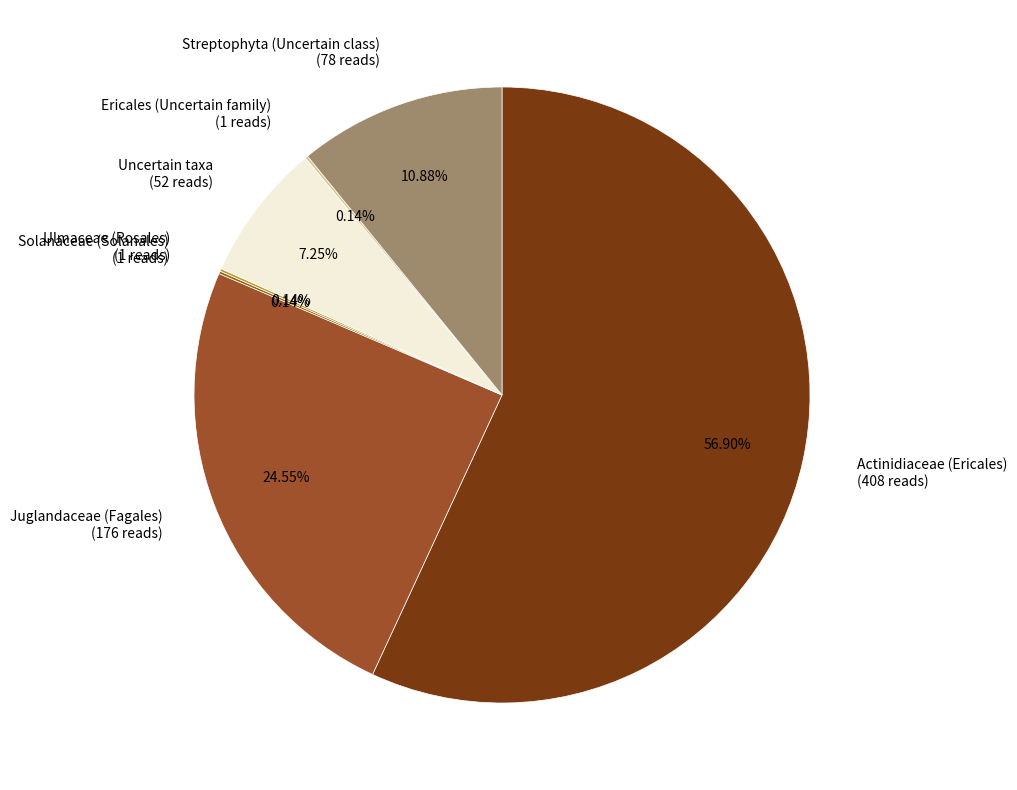

Which slice represents more than half of the pie?

Actinidiaceae (Ericales)